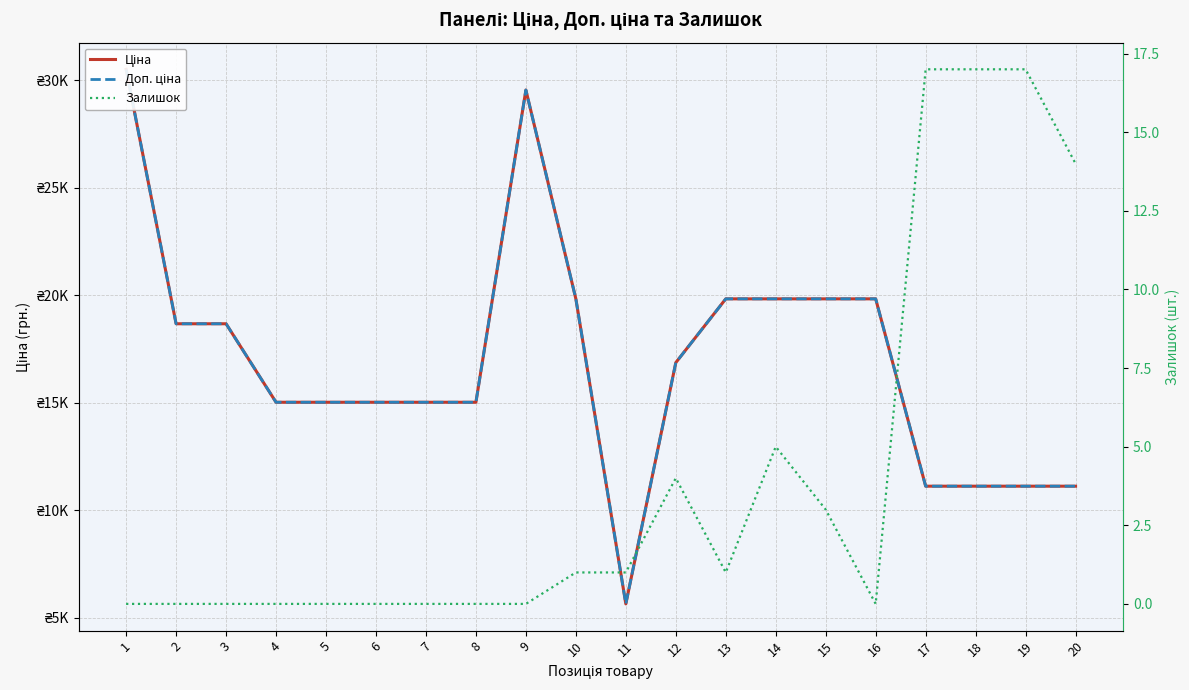

What is the difference between the highest and lowest values at 11?

5635.0